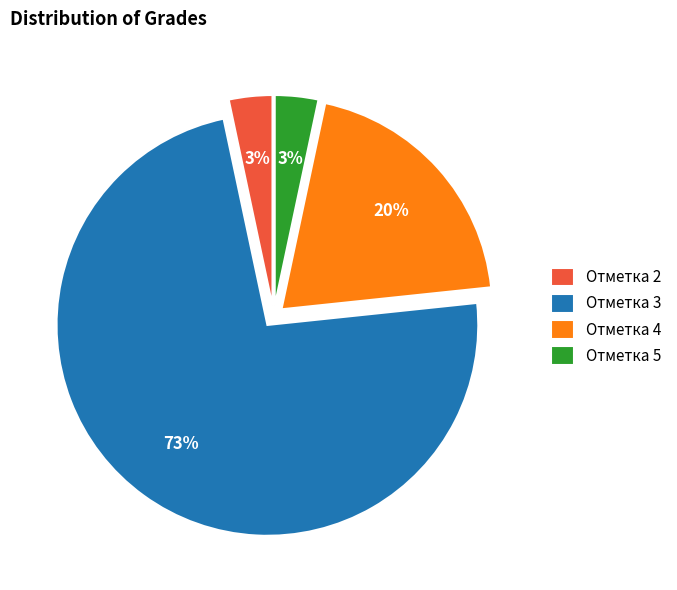

Is the sum of Отметка 4 and Отметка 2 greater than half?

No